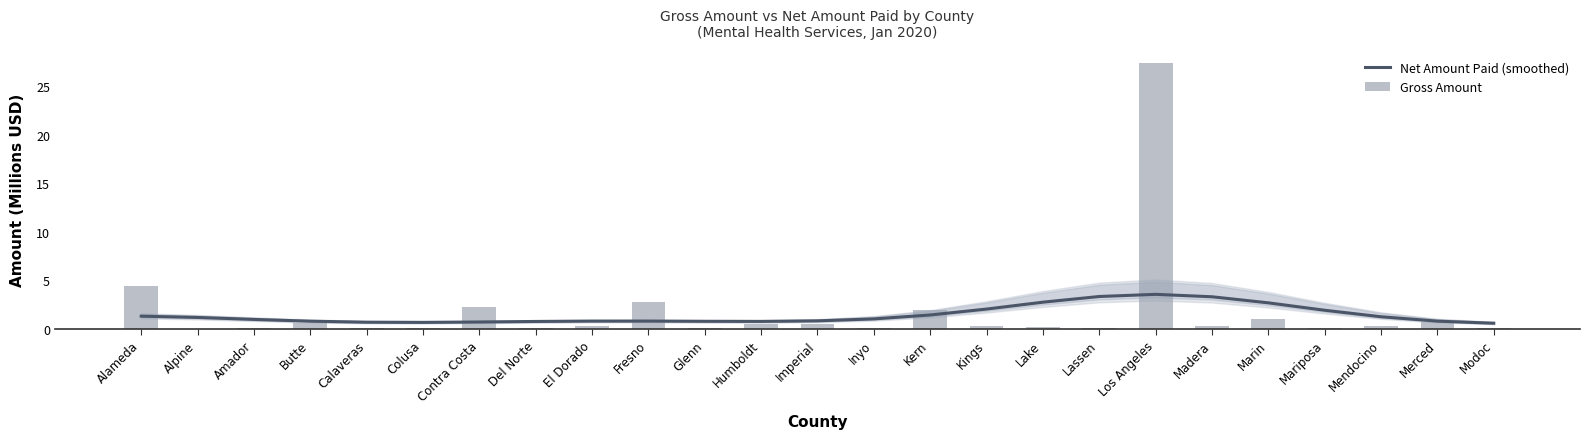

Which series has the widest spread of values?

Gross Amount